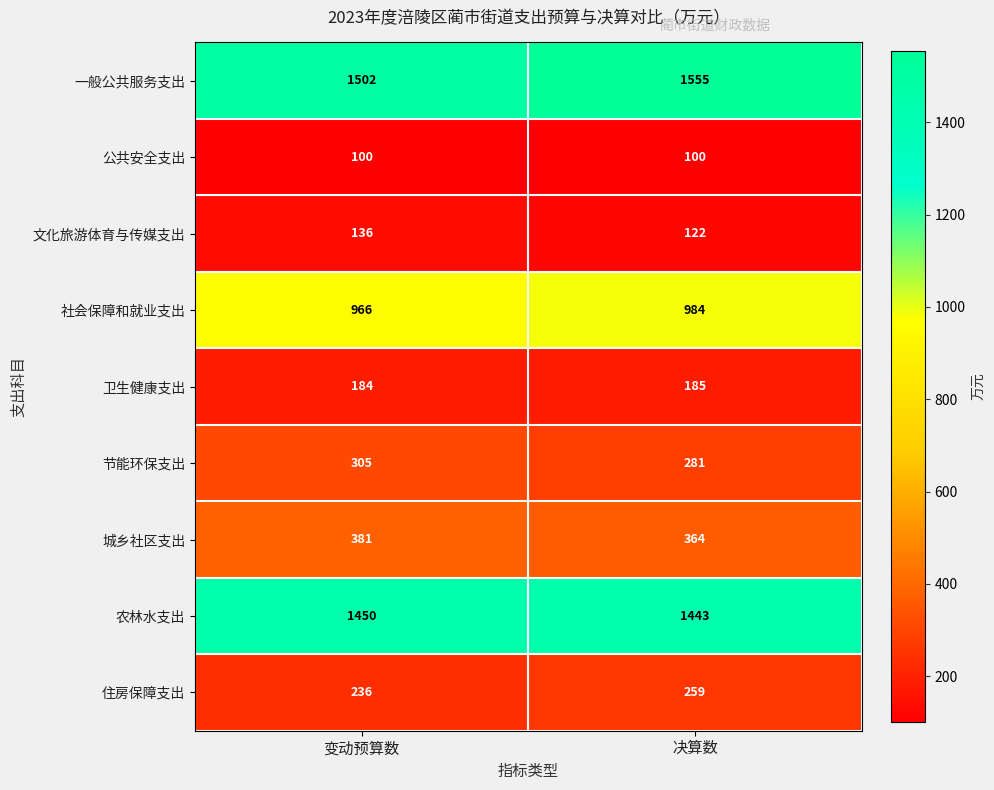

The 节能环保支出 series shows 422 at 变动预算数. True or false?

False